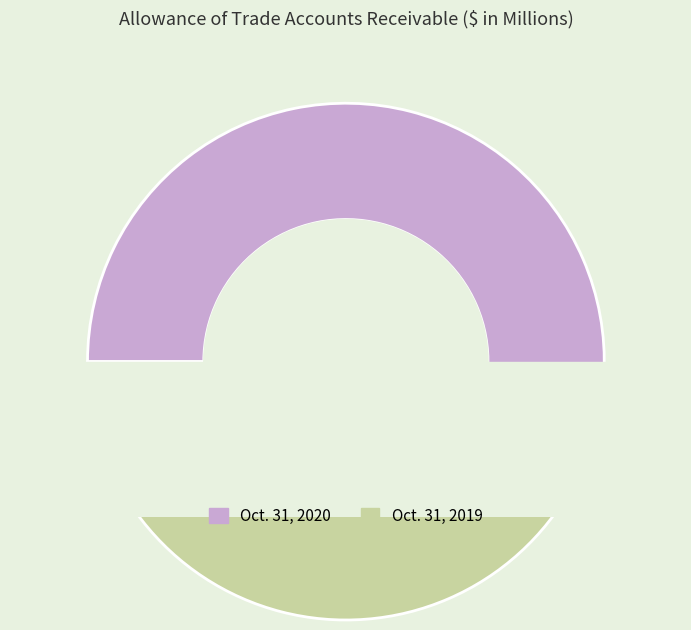

The Oct. 31, 2019 slice represents 35% of the pie. True or false?

False